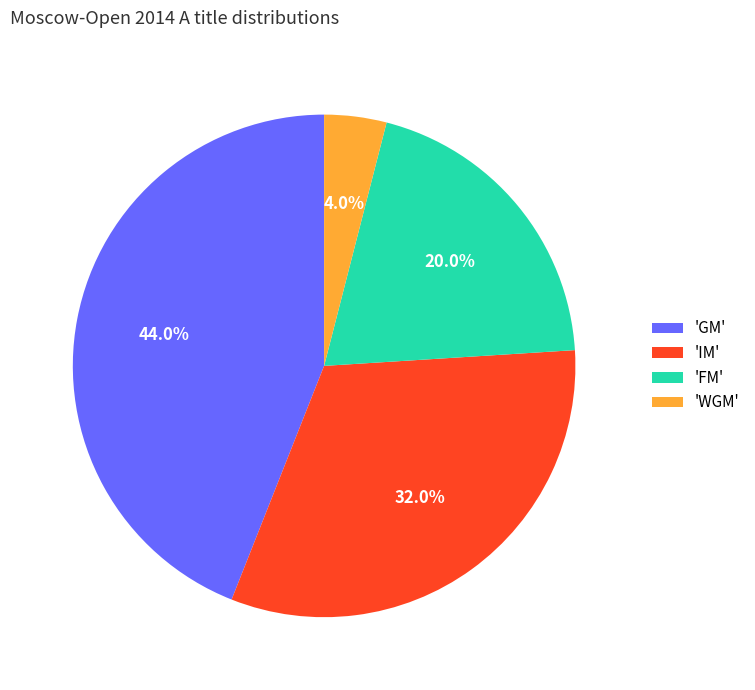

Approximately how many times larger is the value at 'IM' compared to 'FM'?

1.6